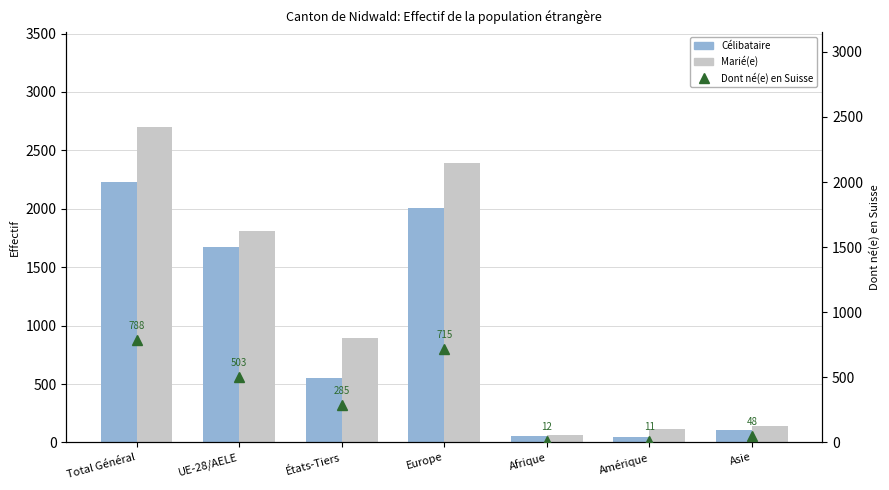

What is the total value across all series at Total Général?

5716